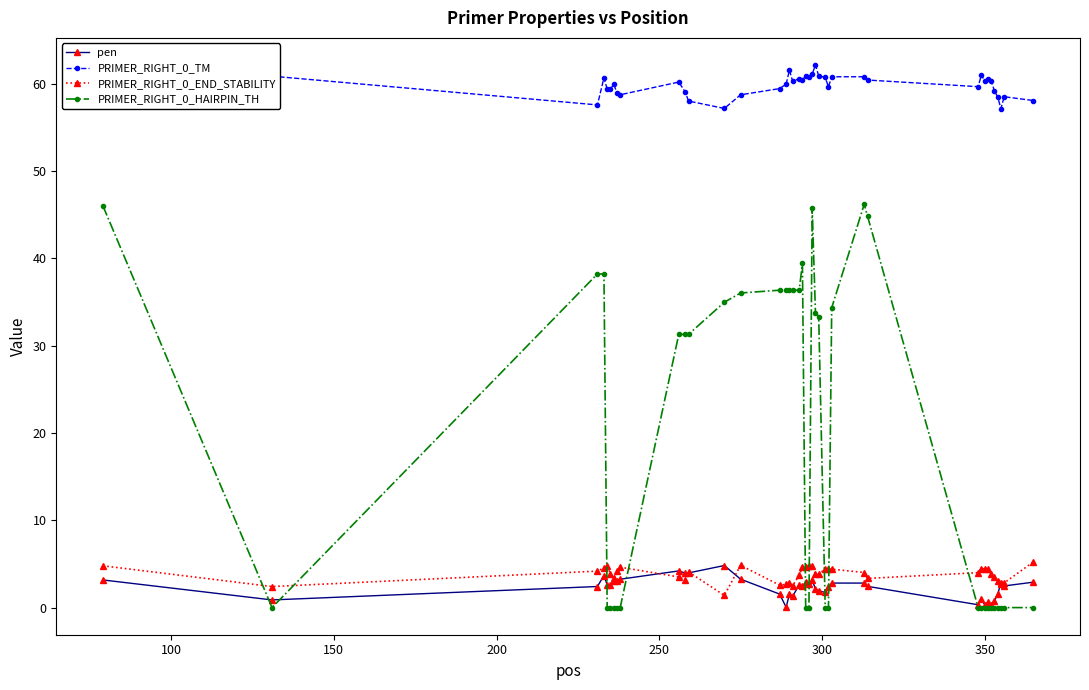

What is the lowest value of the PRIMER_RIGHT_0_END_STABILITY series?

1.4